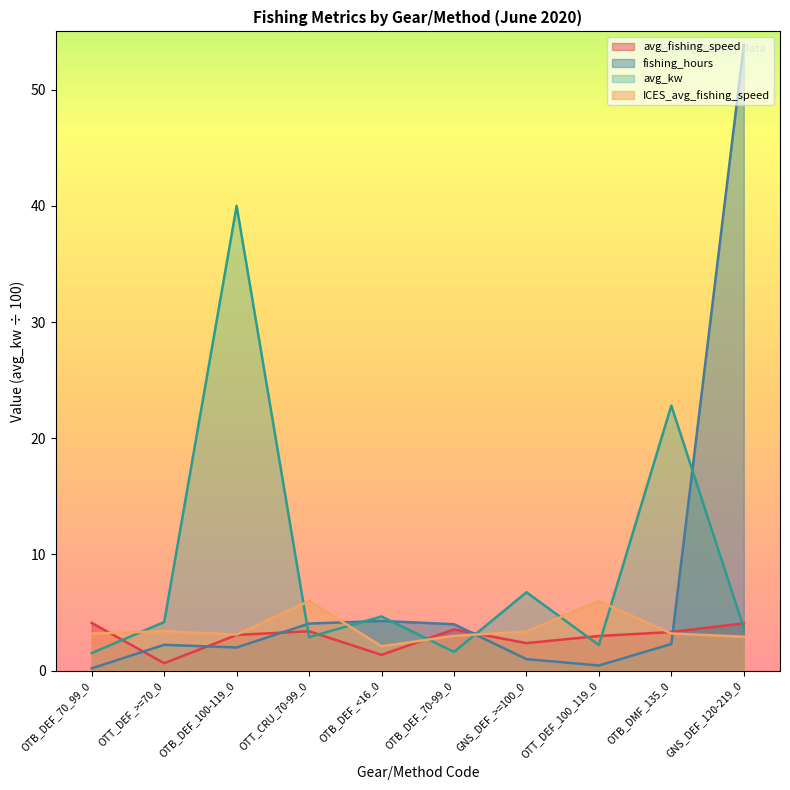

At which label is fishing_hours closest to 27?

OTB_DEF_<16_0